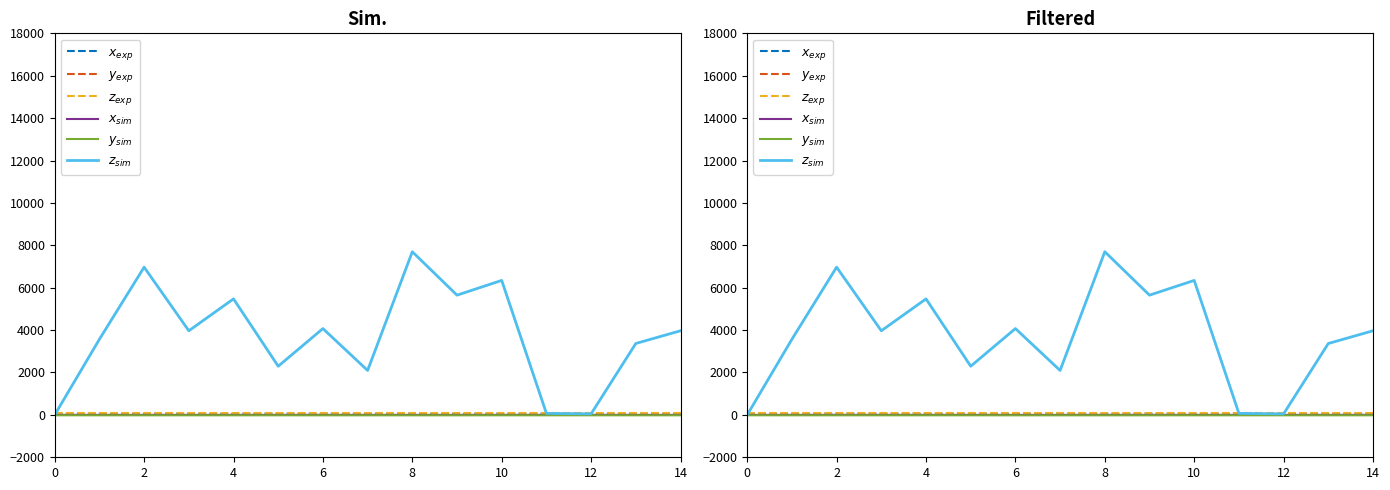

How many values in the $x_{sim}$ series exceed 0?

8